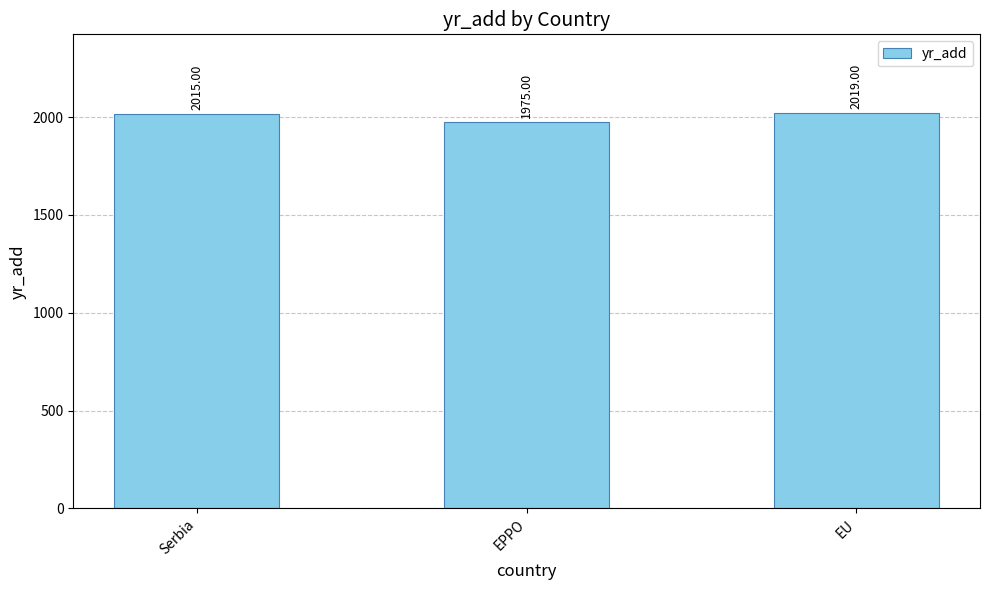

How many categories are shown in the chart?

3